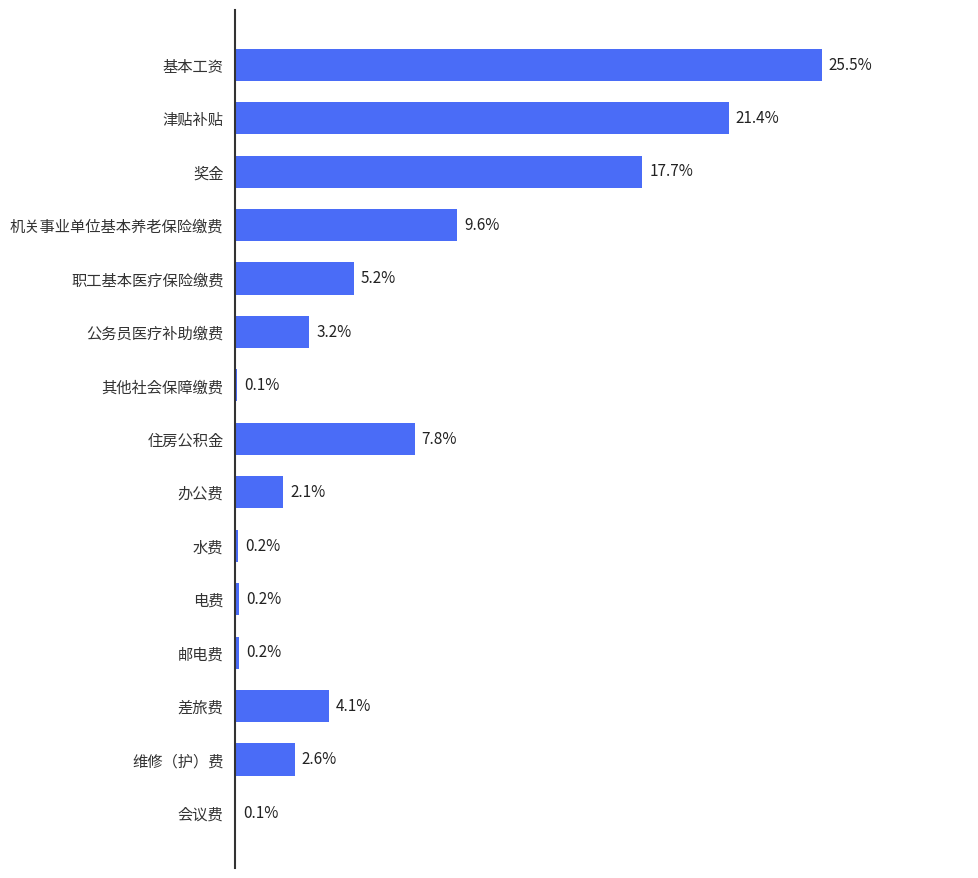

Between 维修（护）费 and 差旅费, which is larger?

差旅费